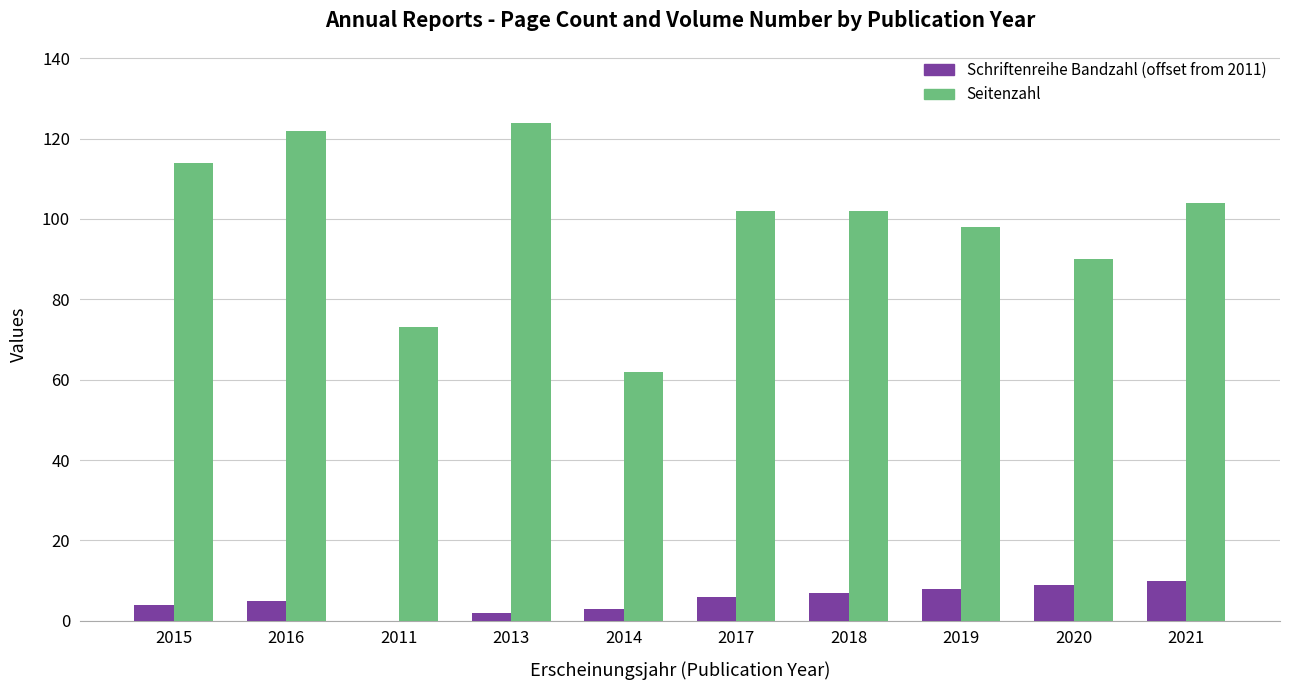

Are the bars horizontal?

No